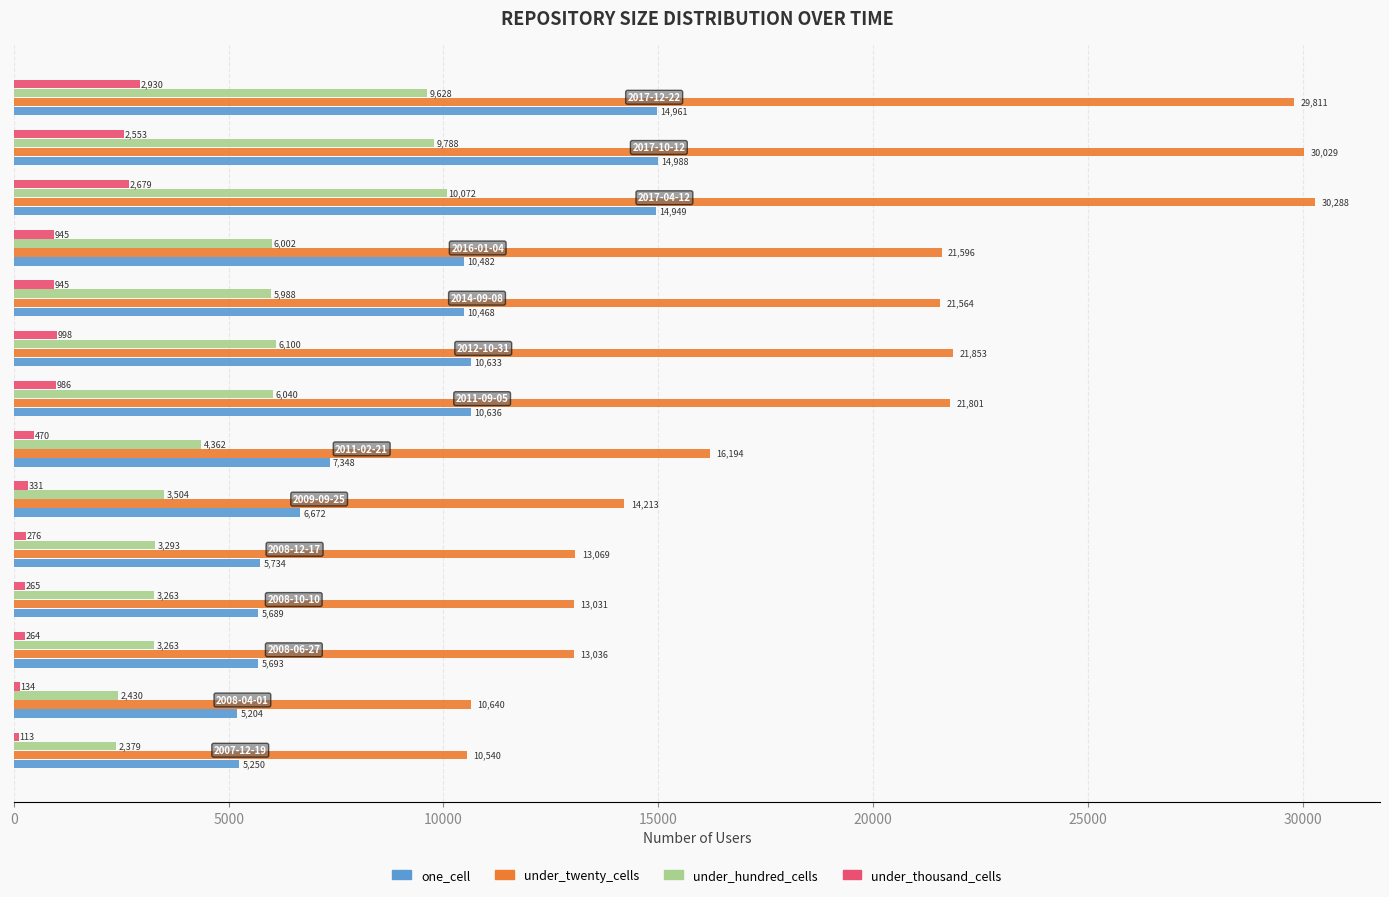

What is the difference between the second highest and second lowest values in the under_twenty_cells series?

19389